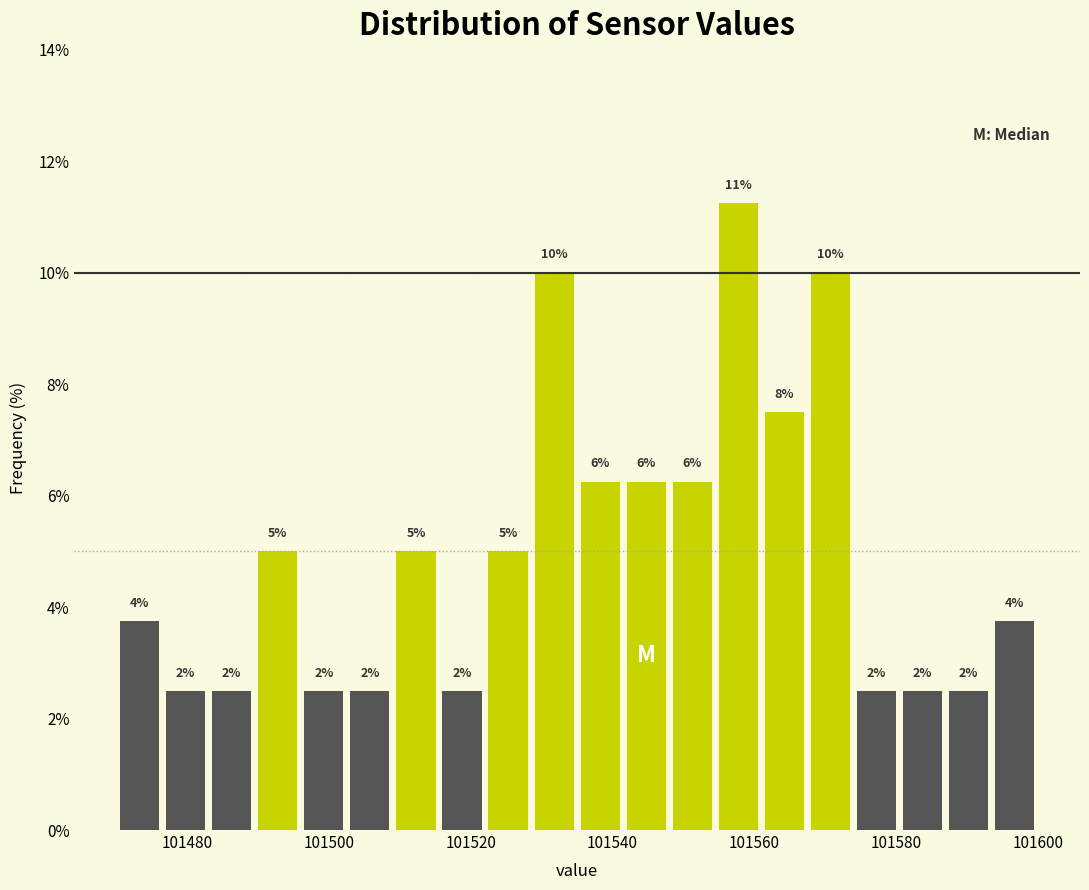

Read against the x-axis, roughly where is the centre of the tallest bar?

101558